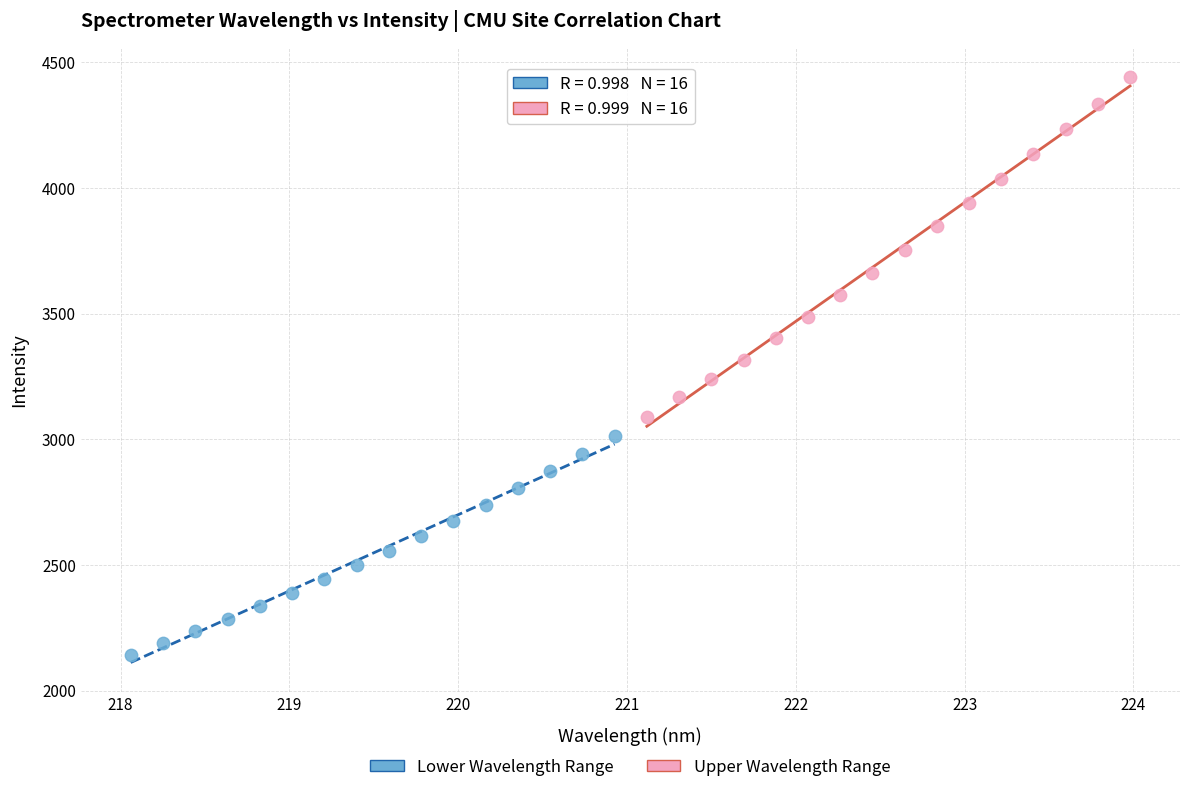

What are all the series names shown in the legend?

Lower Wavelength Range, Upper Wavelength Range